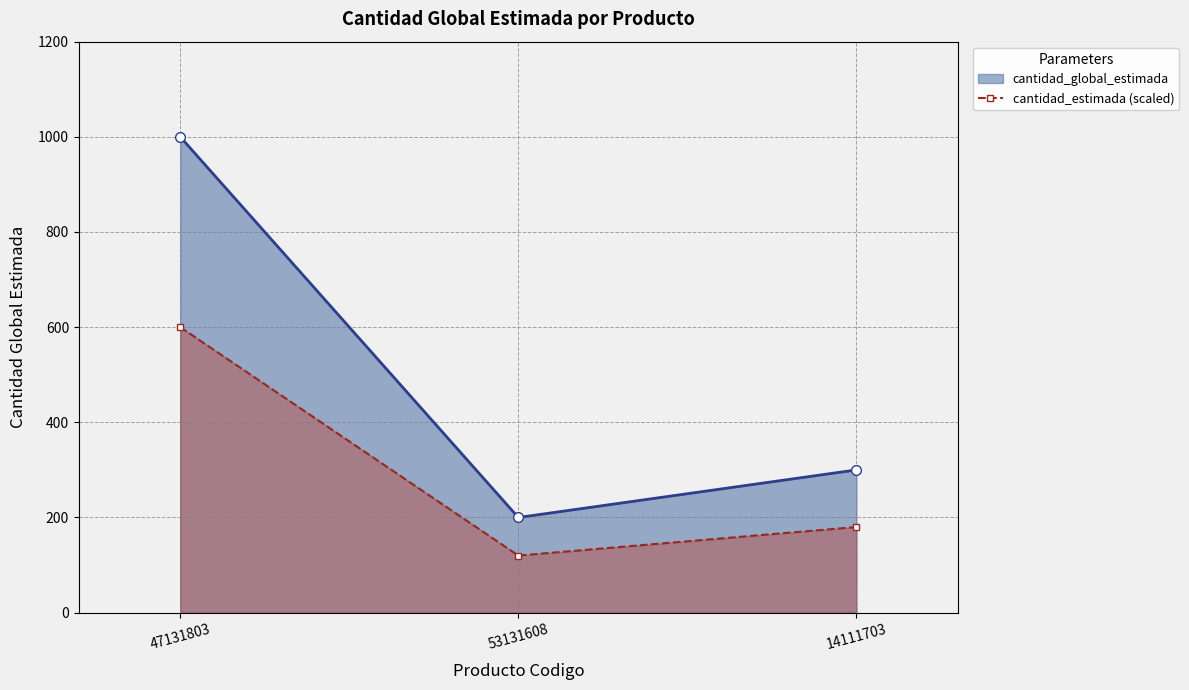

Reading left to right, list all the values displayed in this chart.

cantidad_global_estimada: 1000	200	300
cantidad_estimada (scaled): 600	120	180